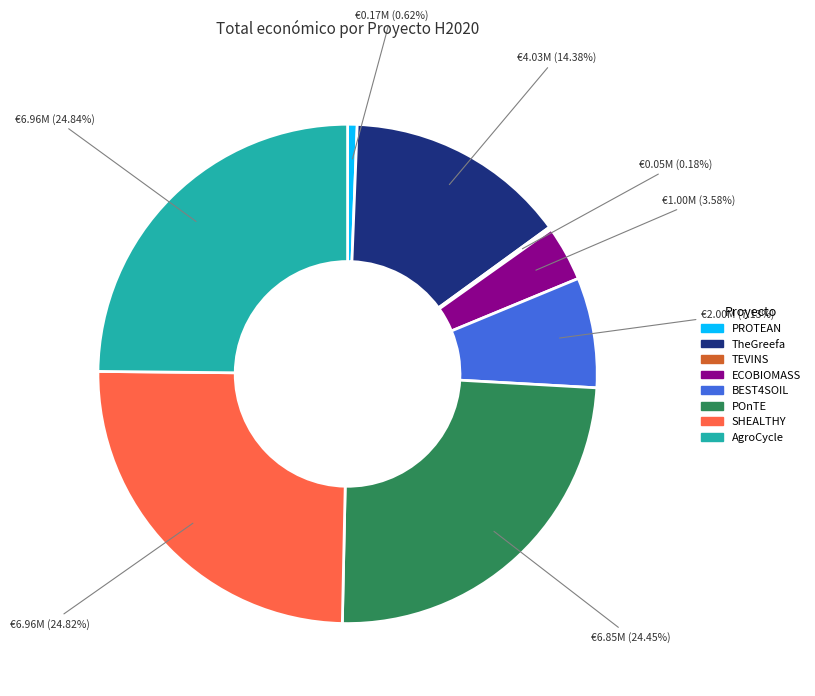

To the nearest percent, what is the difference between the largest and smallest slice percentages?

25%